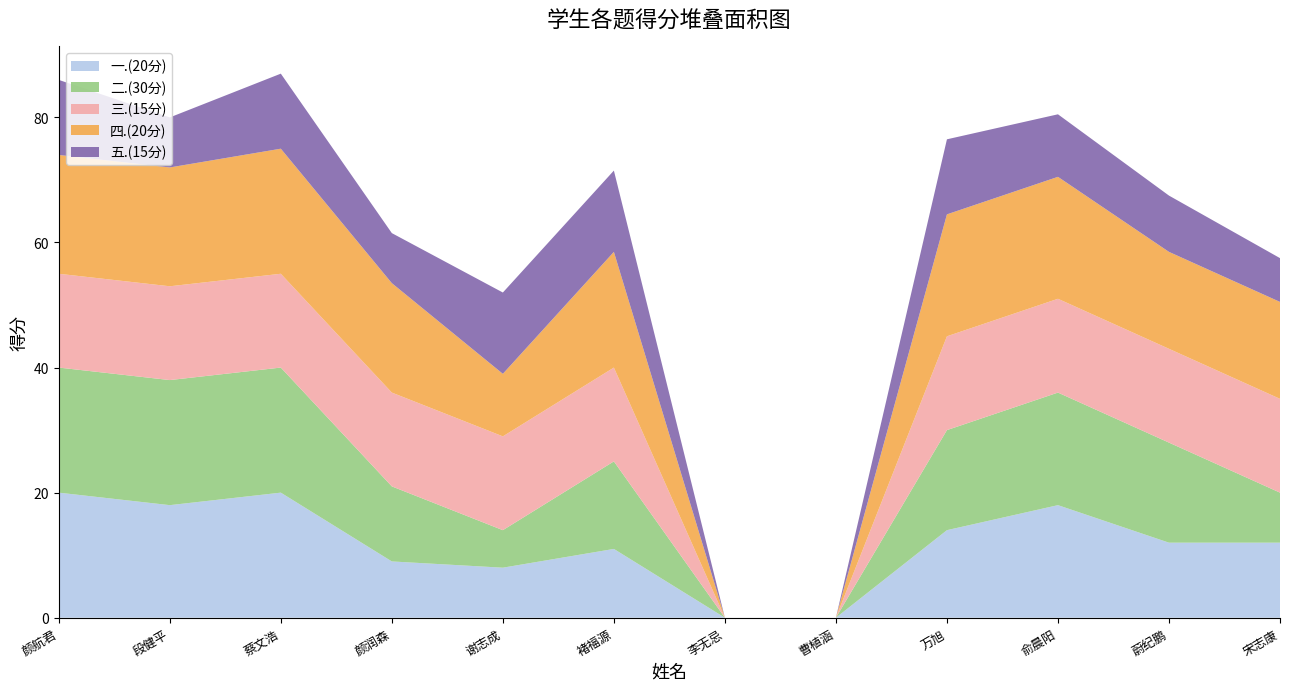

Reading left to right, what are all the values shown in this chart?

一.(20分): 20.0	18.0	20.0	9.0	8.0	11.0	0.0	0.0	14.0	18.0	12.0	12.0
二.(30分): 20.0	20.0	20.0	12.0	6.0	14.0	0.0	0.0	16.0	18.0	16.0	8.0
三.(15分): 15.0	15.0	15.0	15.0	15.0	15.0	0.0	0.0	15.0	15.0	15.0	15.0
四.(20分): 19.0	19.0	20.0	17.5	10.0	18.5	0.0	0.0	19.5	19.5	15.5	15.5
五.(15分): 12.0	8.0	12.0	8.0	13.0	13.0	0.0	0.0	12.0	10.0	9.0	7.0